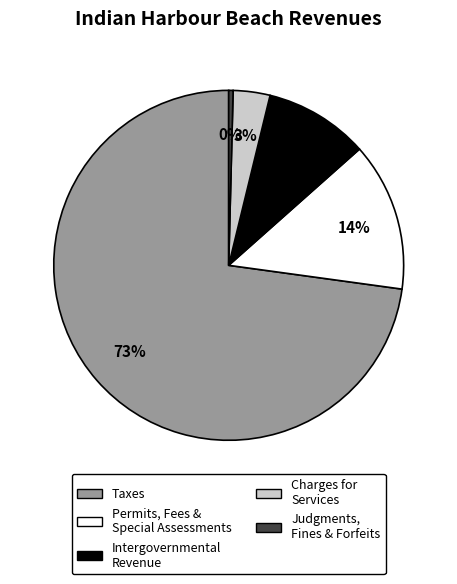

Is there a majority slice in this chart?

Yes